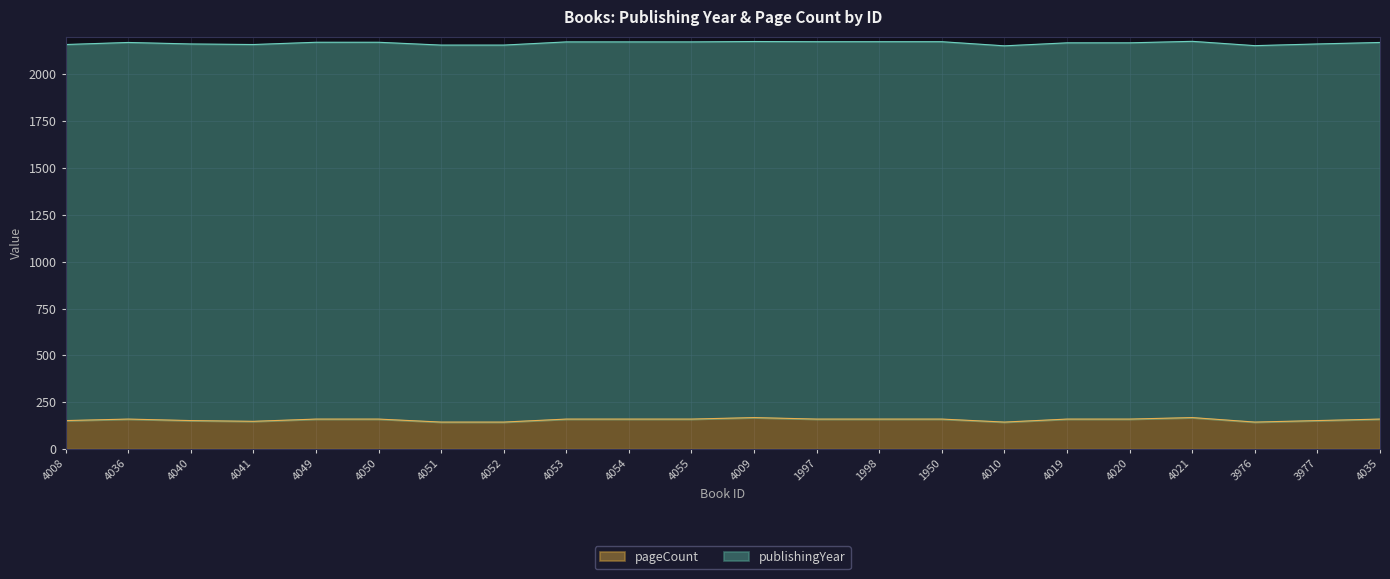

Reading right to left, extract all data points from this chart.

160	152	144	168	160	160	144	160	160	160	168	160	160	160	144	144	160	160	148	152	160	152